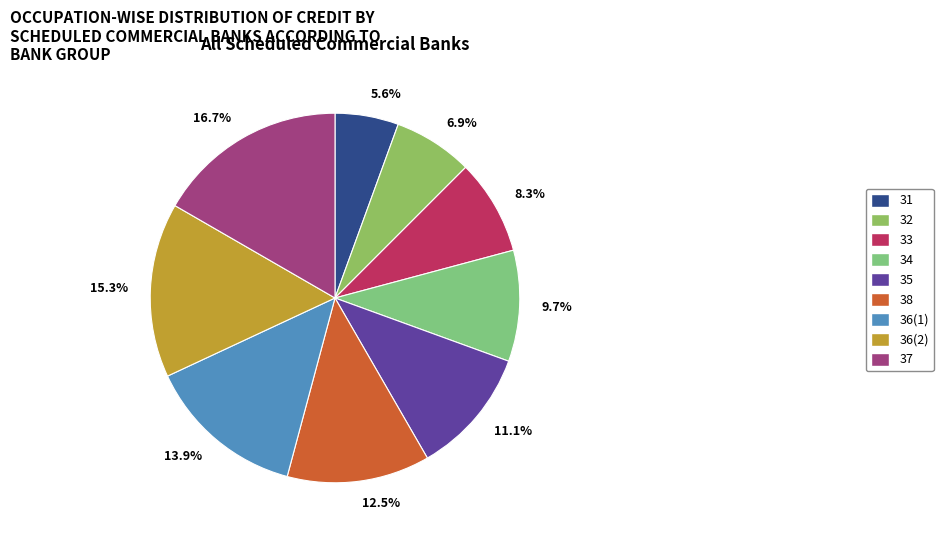

How many slices are in this pie chart?

9